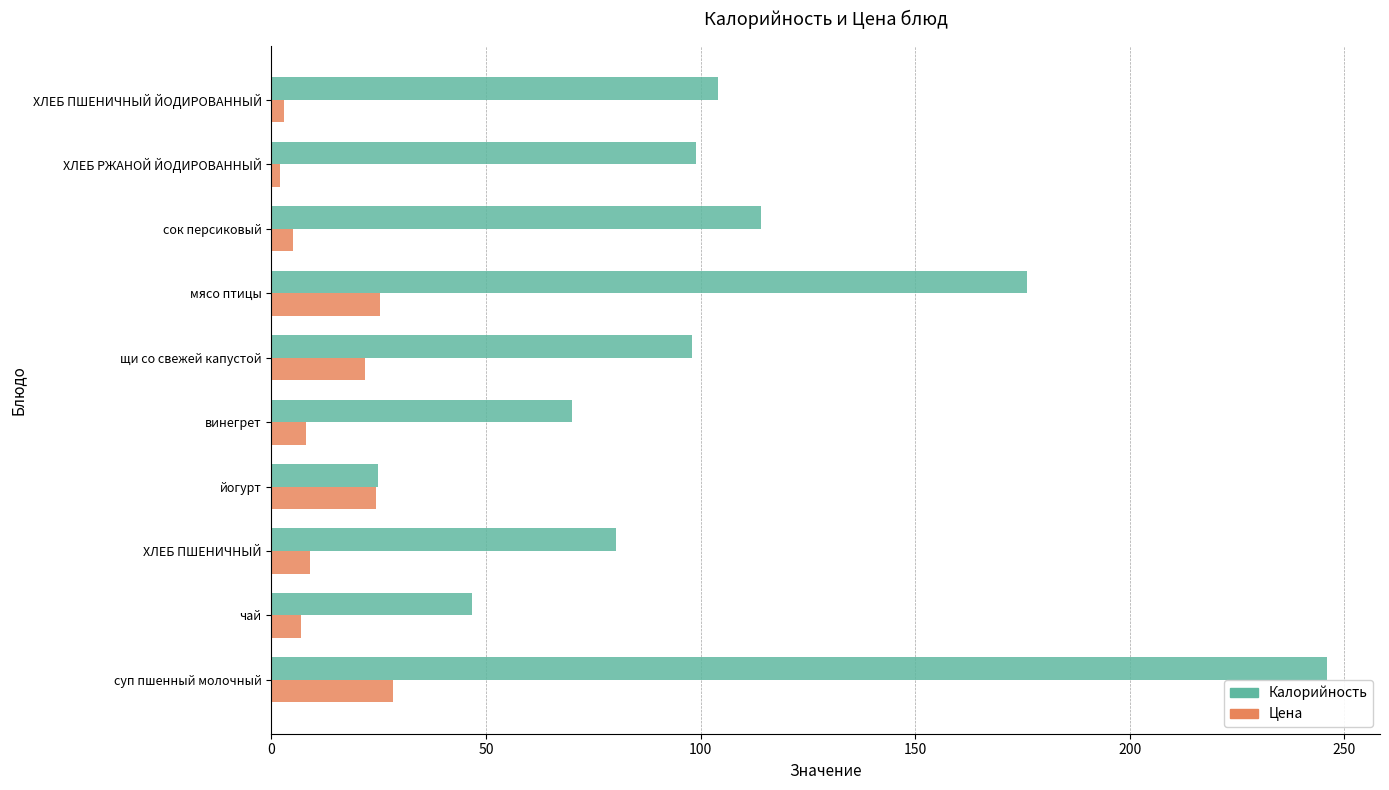

Is it true that Калорийность equals 114.0 at сок персиковый?

True